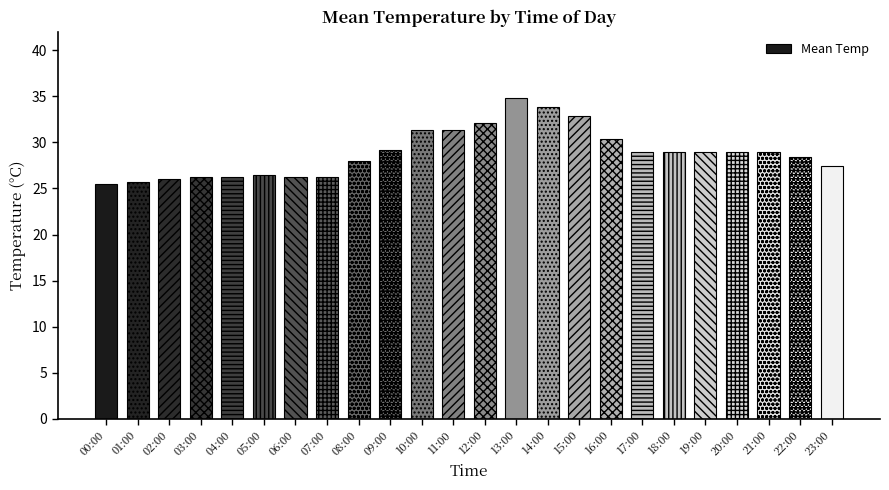

What is the minimum value shown in the chart?

25.5